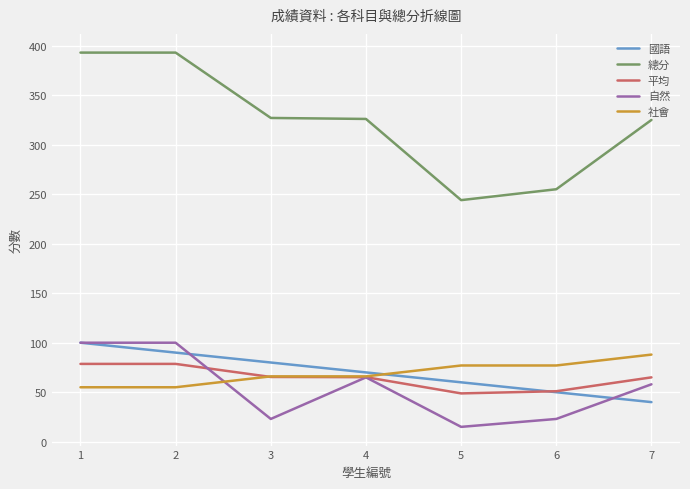

Is it true that 社會 equals 66.0 at 3?

True